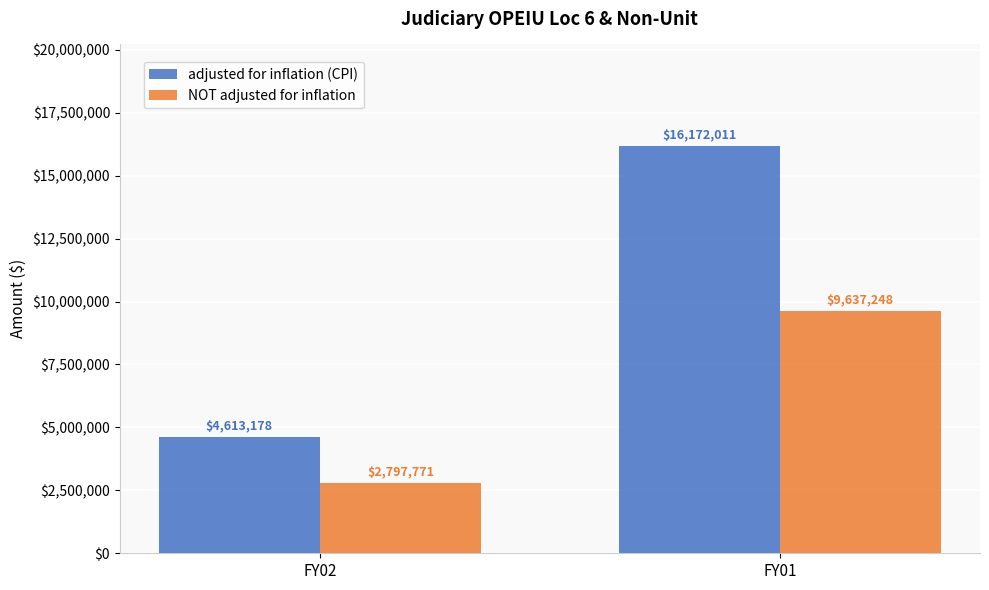

Reading left to right, list all the values displayed in this chart.

adjusted for inflation (CPI): 4613178	16172011
NOT adjusted for inflation: 2797771	9637248